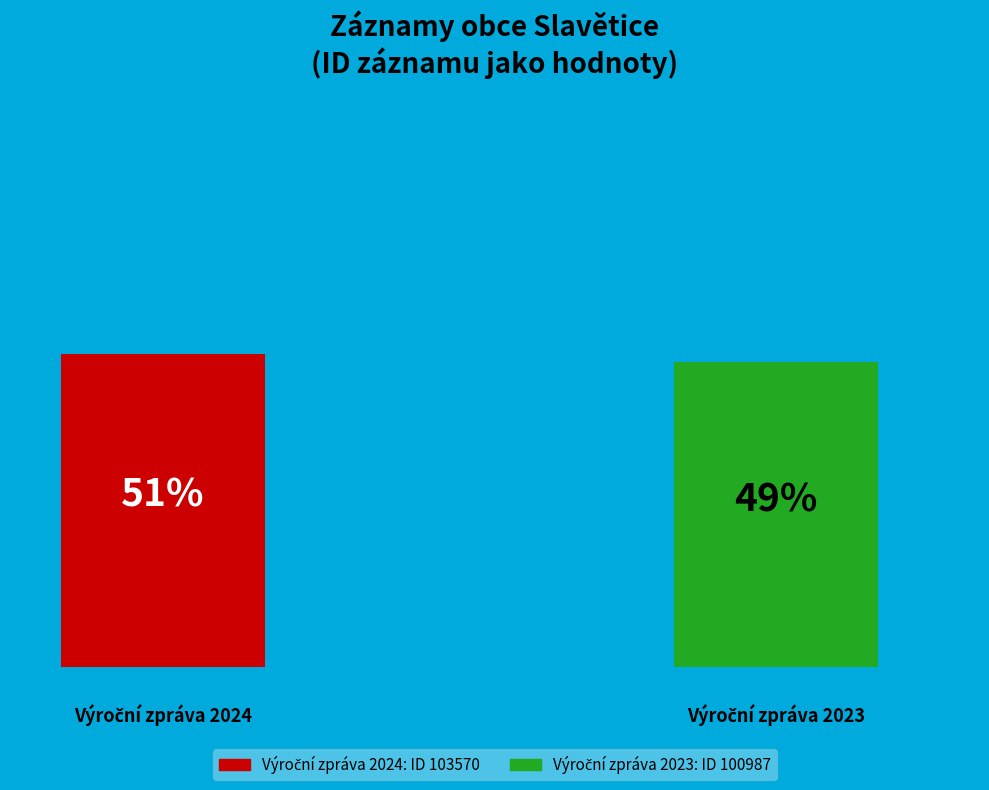

Does 100987 account for over 50% of the chart?

No